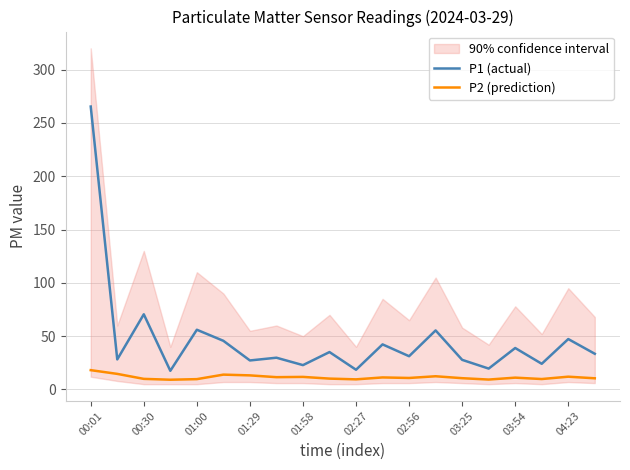

True or false: P2 (prediction) and P1 (actual) intersect in this chart.

False